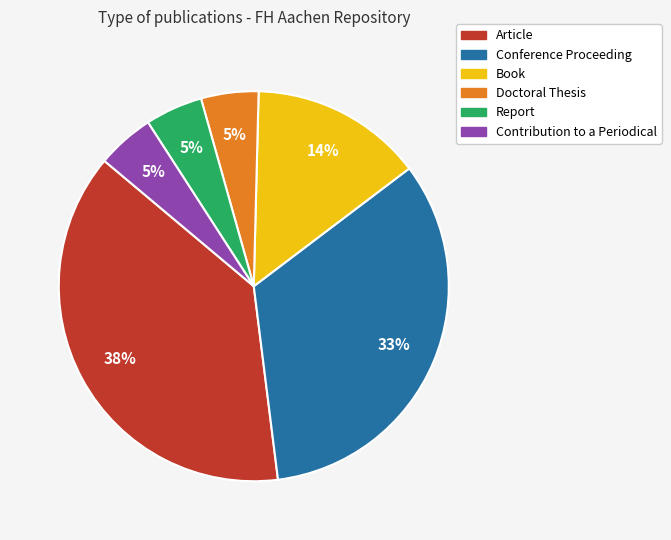

To the nearest percent, what percentage of the pie is Doctoral Thesis?

5%